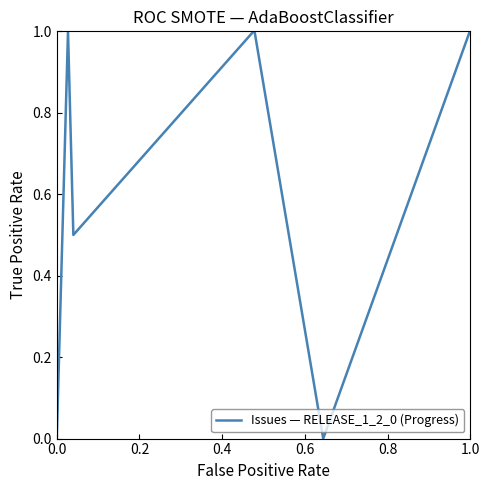

How many interior local valleys (lower than both neighbors) does the data have?

2